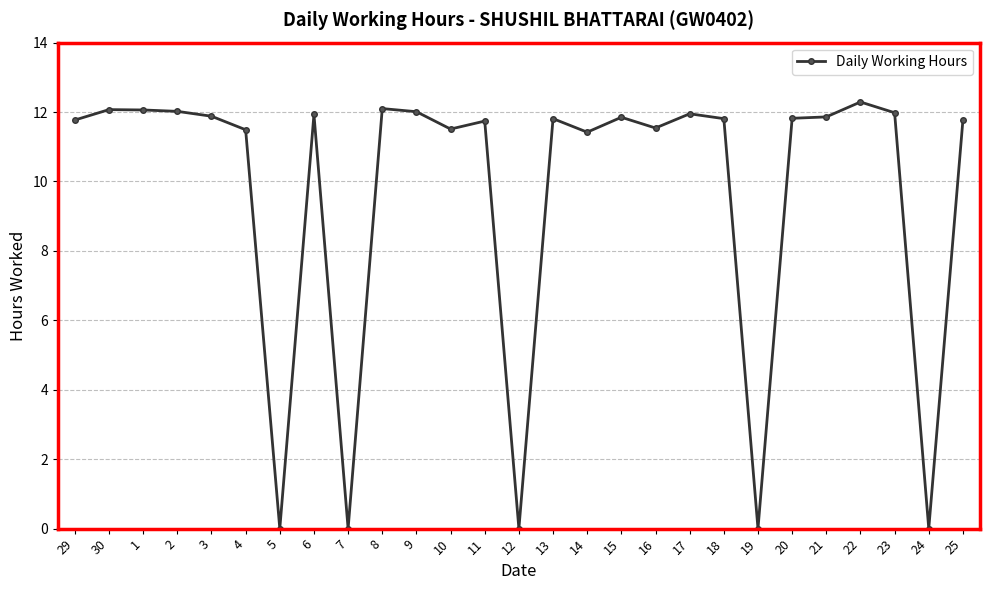

What is the average value?

9.7